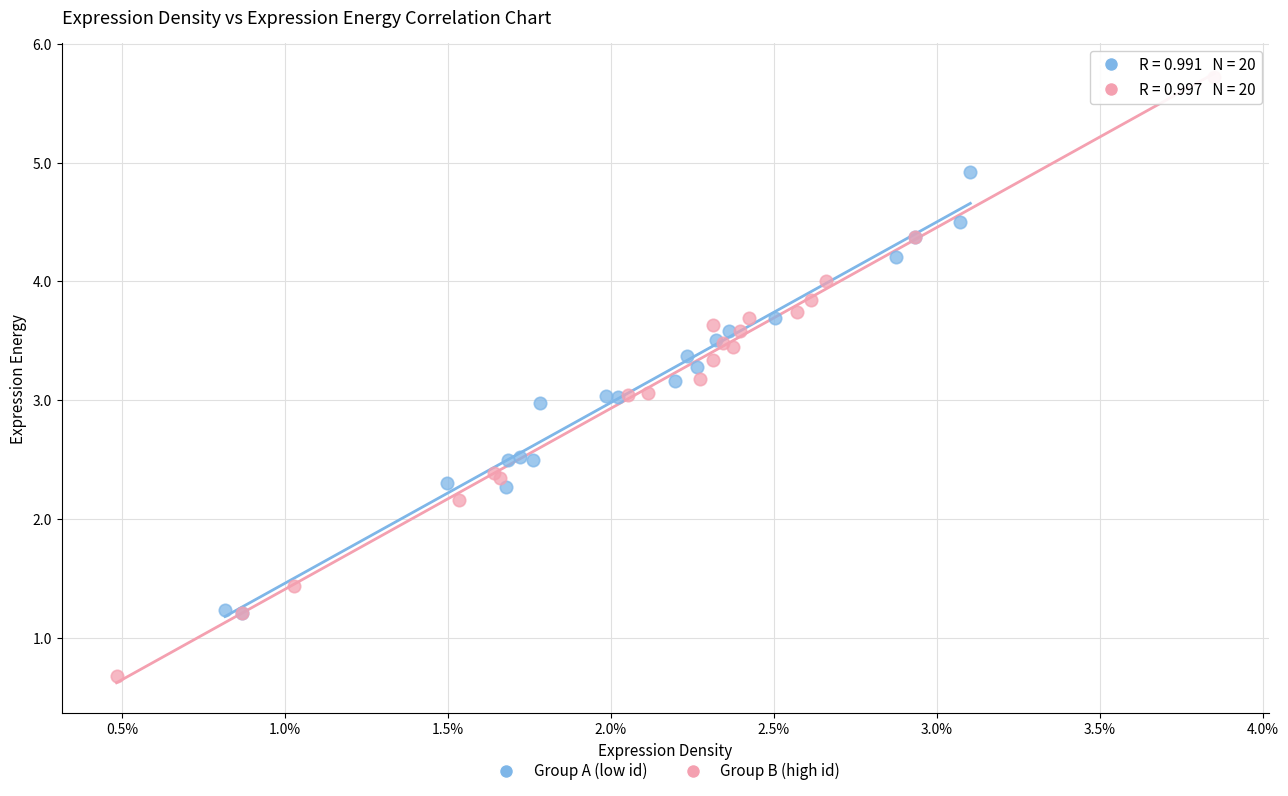

Which series has the widest spread of Y values?

Group B (high id)